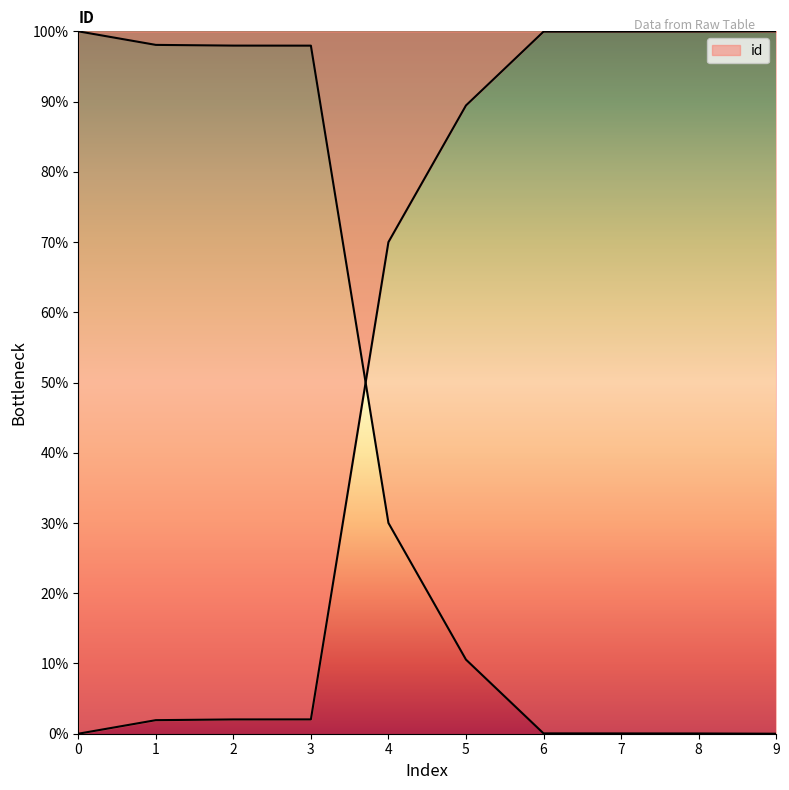

True or false: the data has more than 2 interior local peaks.

False